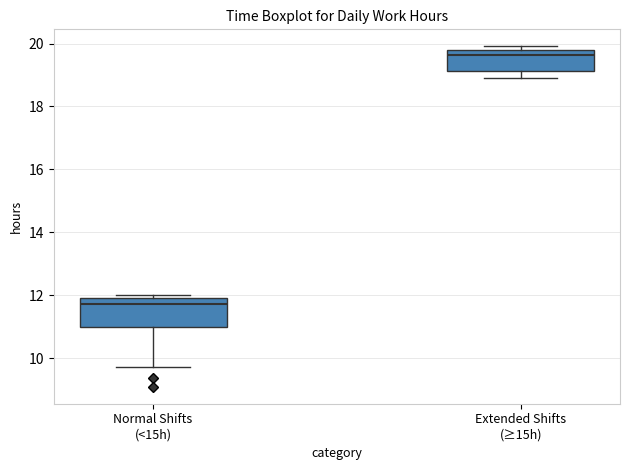

Where does the lower whisker of the box for Normal Shifts (<15h) end on the y-axis? The values are not printed on the chart, so give them approximately, as read against the axis.

9.8